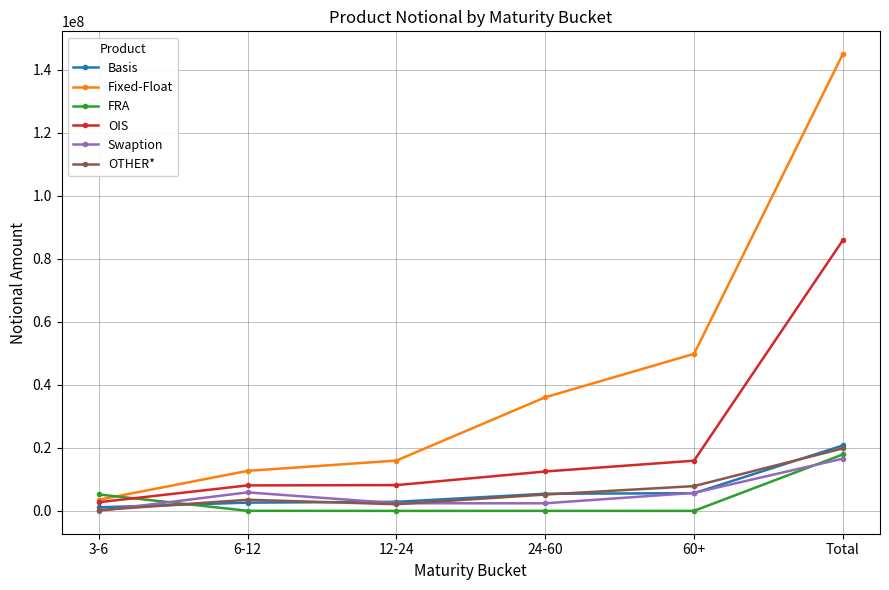

What is the lowest value of the Swaption series?

4881